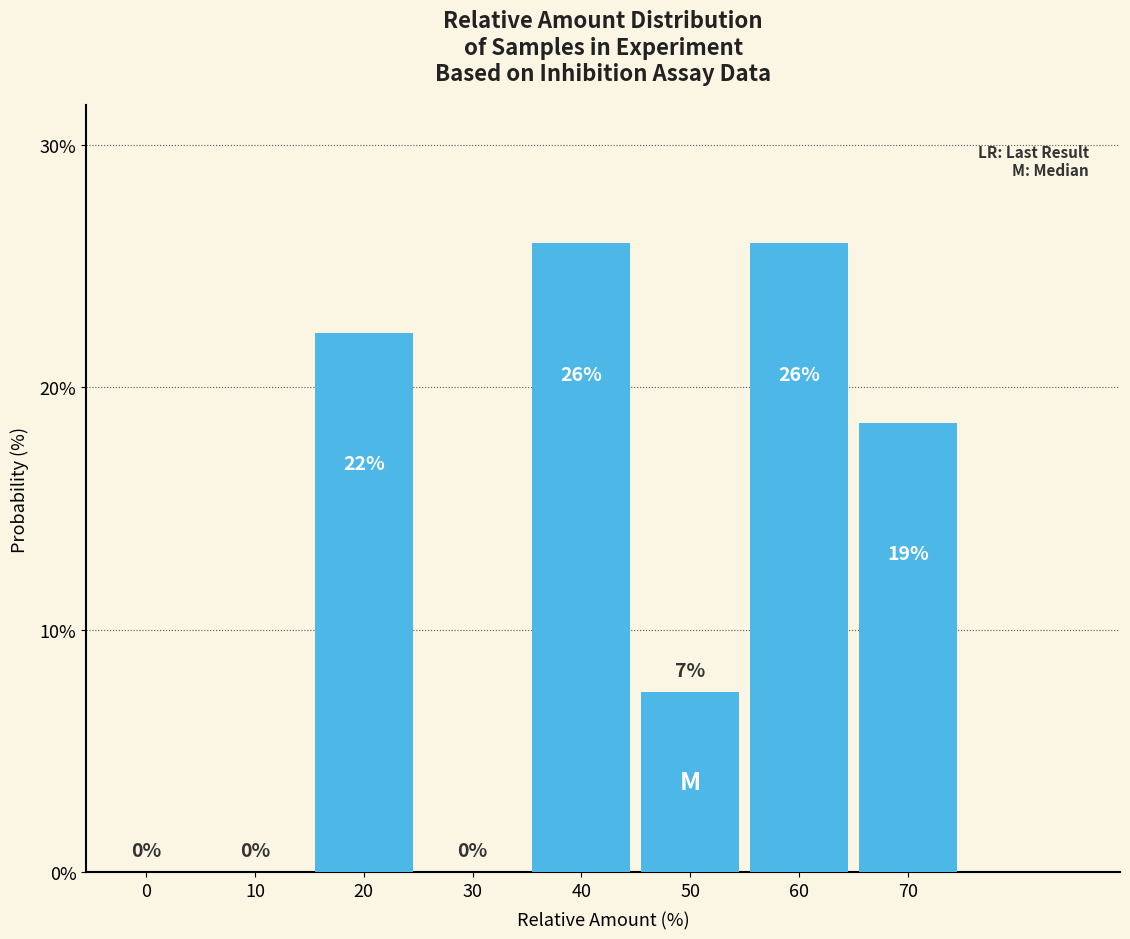

Is it true that the value at 50 is 2.9?

False